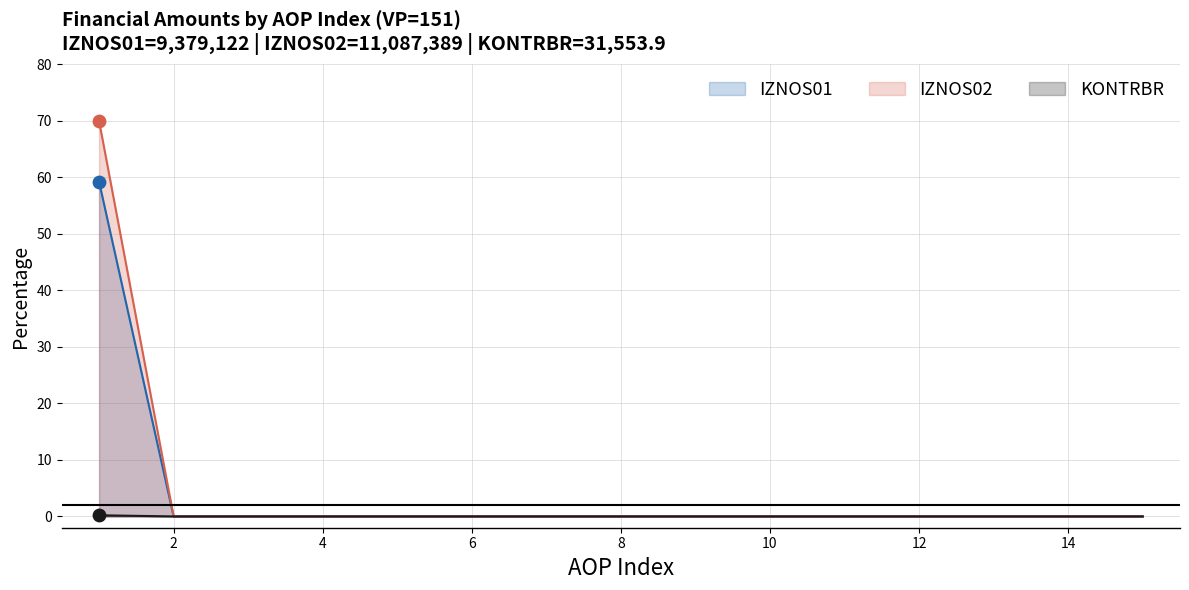

What is the total value across all series at 1?

129.4